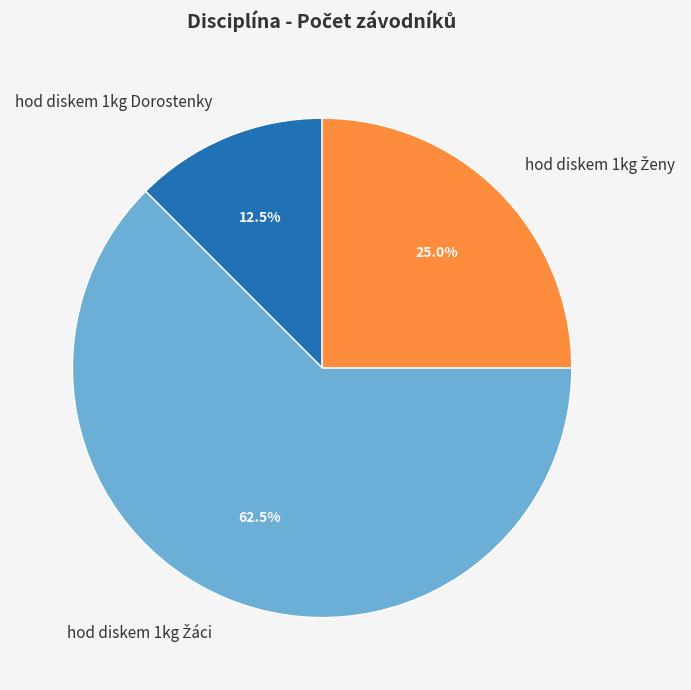

How much of the chart is everything except hod diskem 1kg Dorostenky?

87.5%